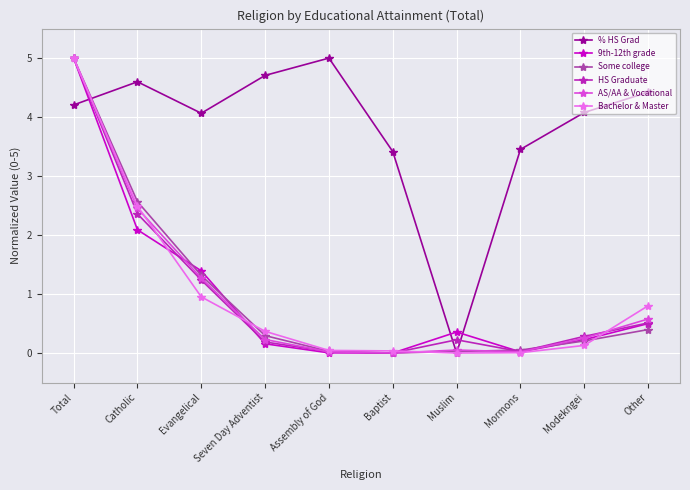

Is the value of HS Graduate at Other greater than the value of 9th-12th grade at Seven Day Adventist?

Yes